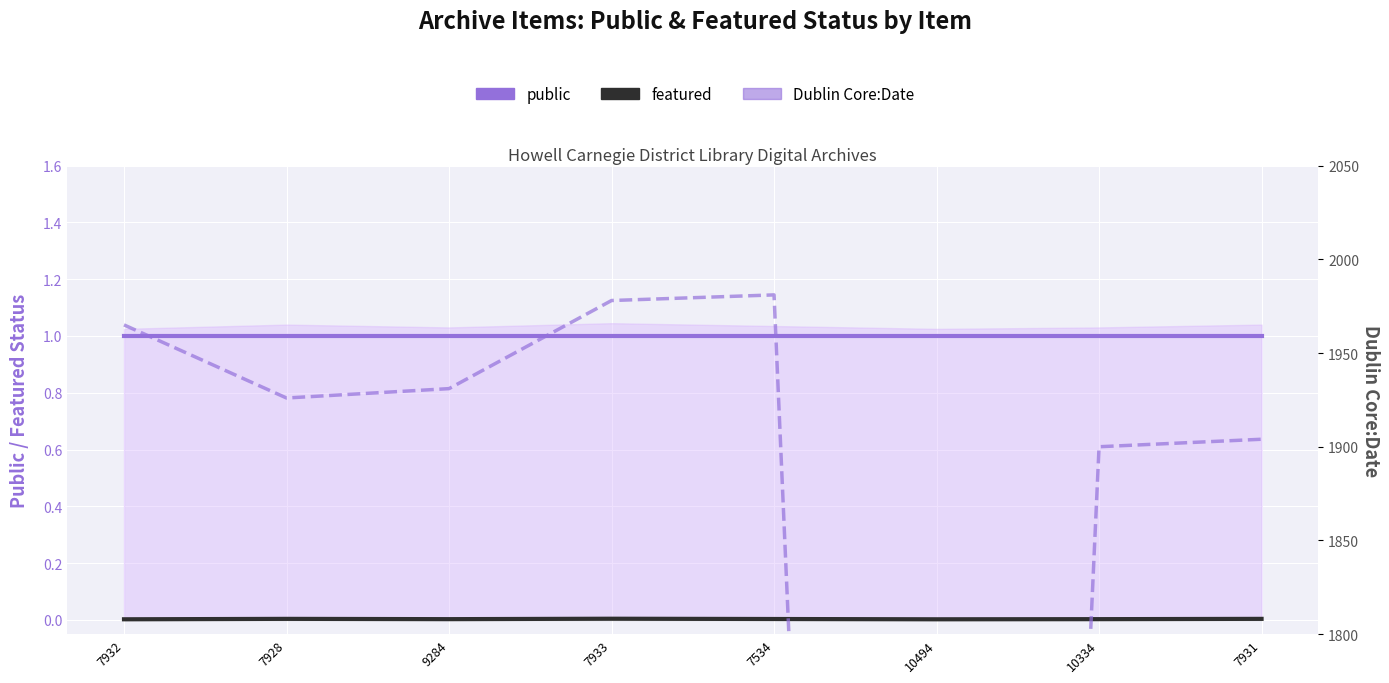

What is the label of the 1st point from the left?

7932